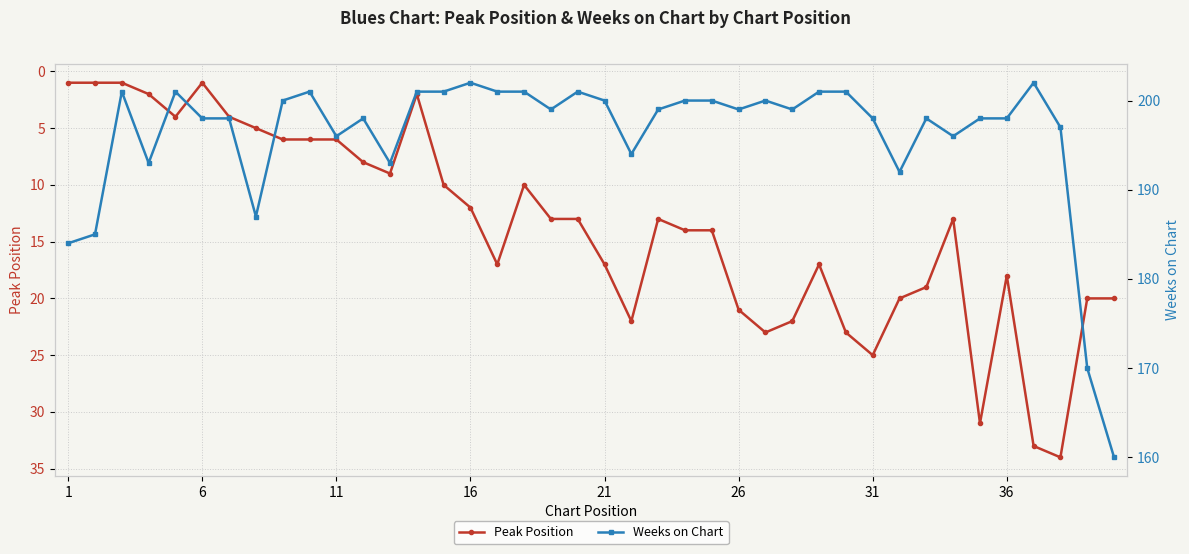

The Peak Position series shows 10 at 26. True or false?

False